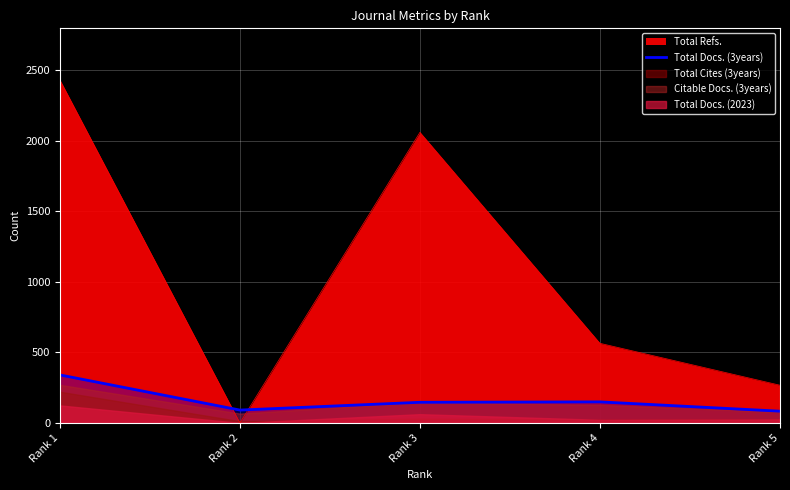

True or false: the data shows 83 at Rank 5.

True